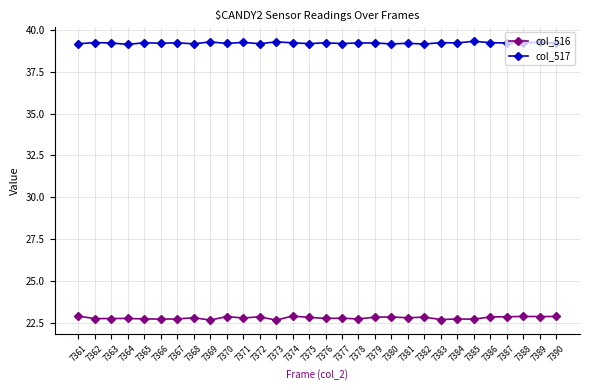

What is the average value of the col_516 series?

22.8